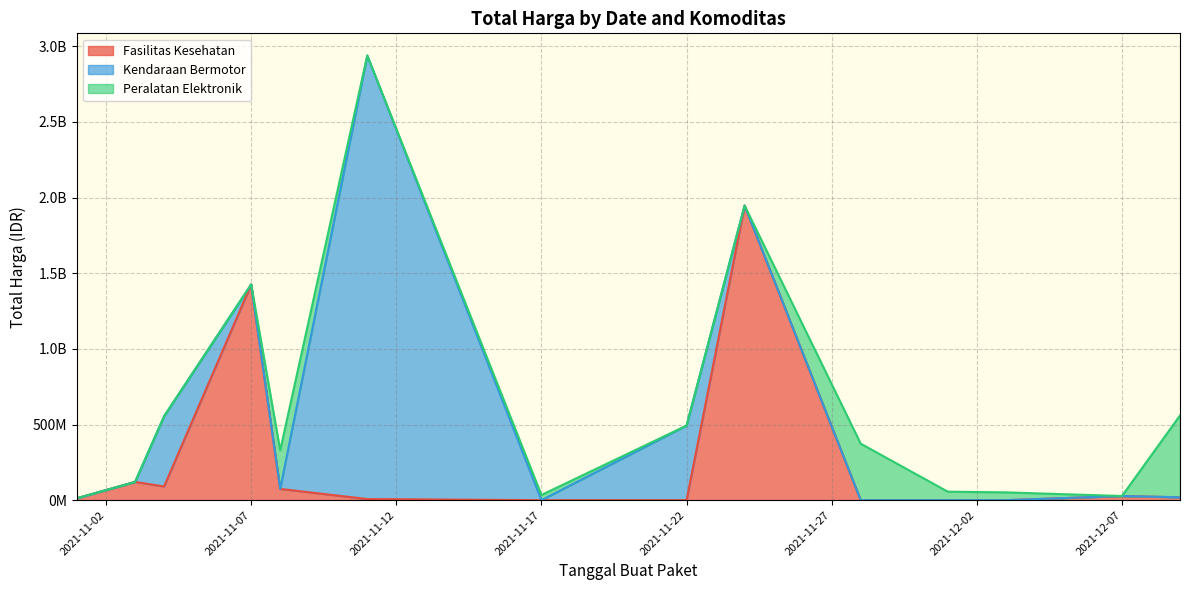

At 2021-11-04, list the series in order from smallest to largest.

Peralatan Elektronik, Fasilitas Kesehatan, Kendaraan Bermotor